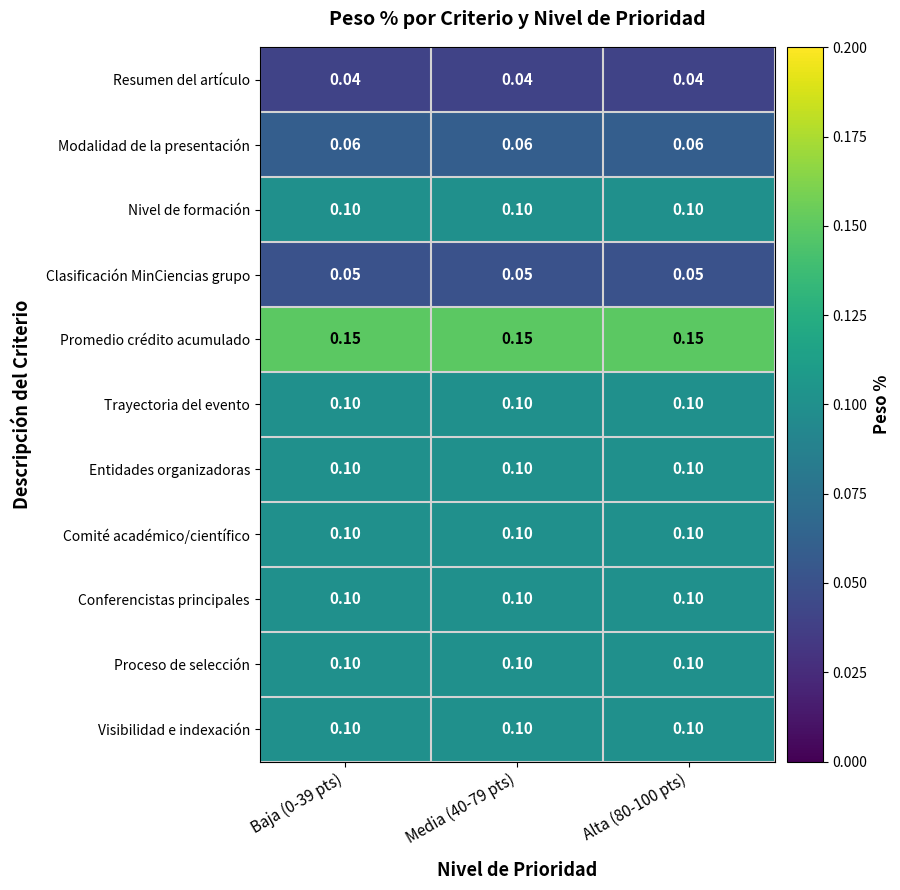

Is the value of Nivel de formación at Media (40-79 pts) greater than the value of Resumen del artículo at Baja (0-39 pts)?

Yes